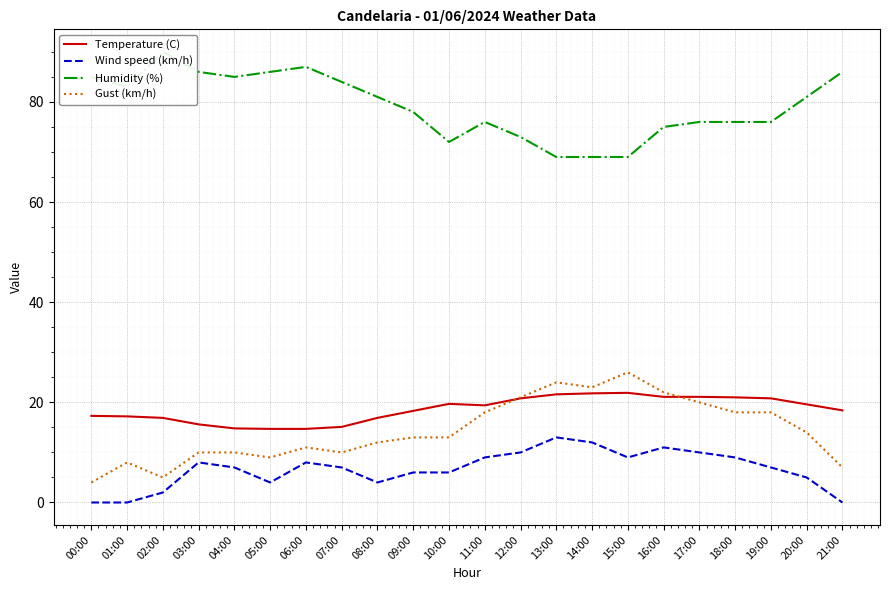

The value of Temperature (C) at 10:00 is 28.8. True or false?

False